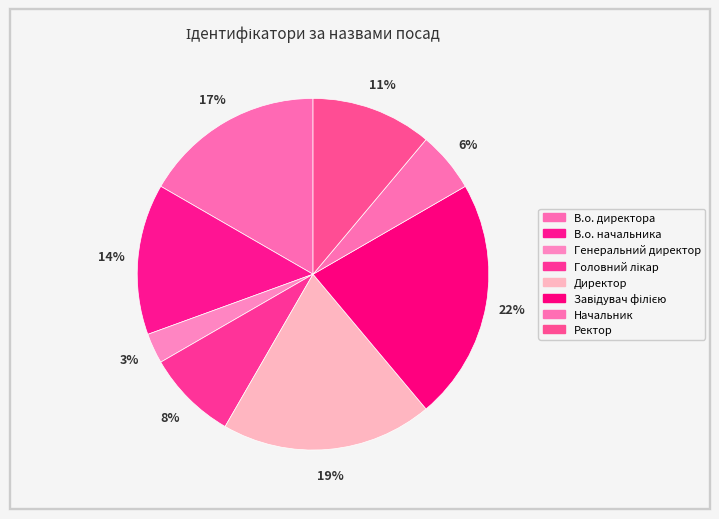

How many segments does this pie chart have?

8